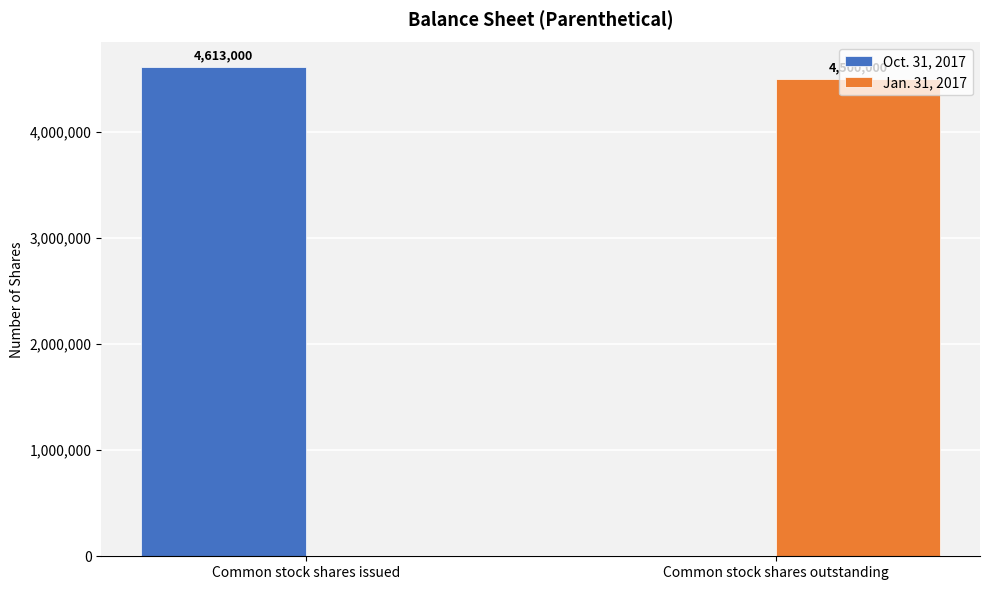

Reading left to right, transcribe all the data shown in this chart.

Oct. 31, 2017: Common stock shares issued=4613000	Common stock shares outstanding=0
Jan. 31, 2017: Common stock shares issued=0	Common stock shares outstanding=4500000